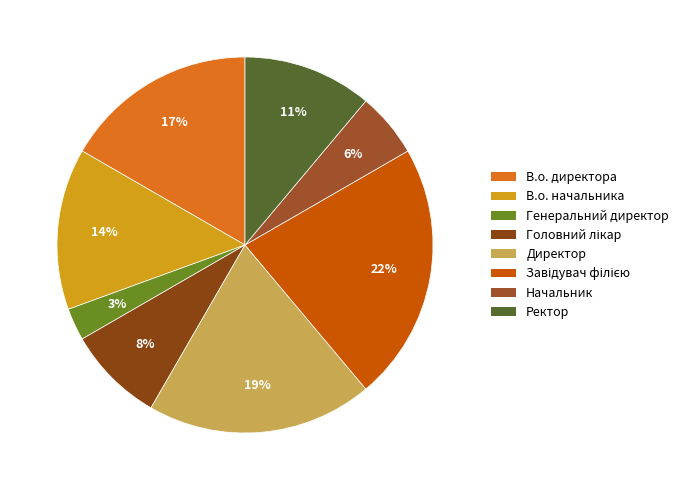

How many slices are in this pie chart?

8